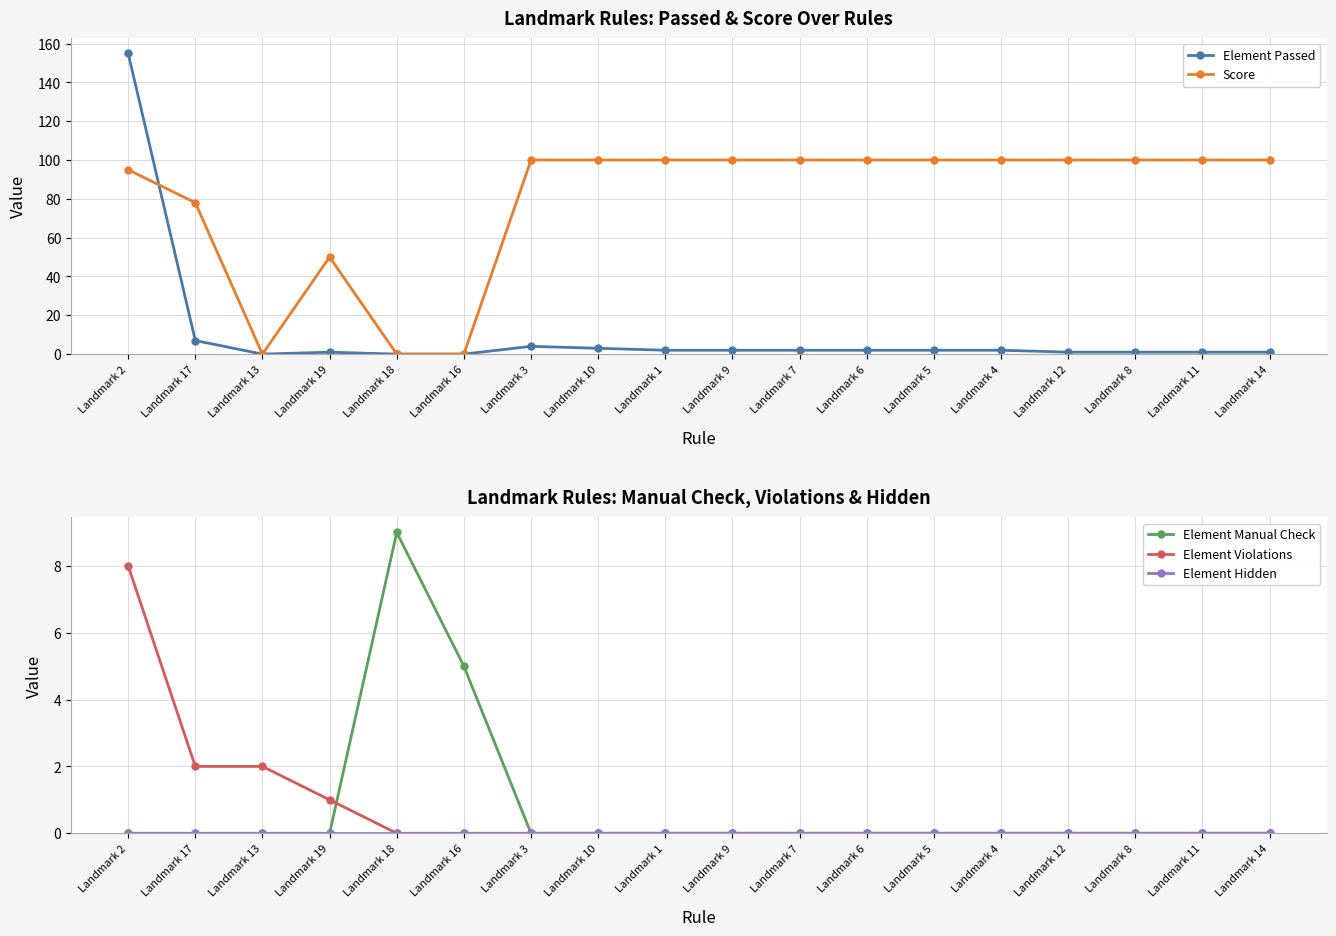

Is it true that Element Passed equals 1 at Landmark 5?

False